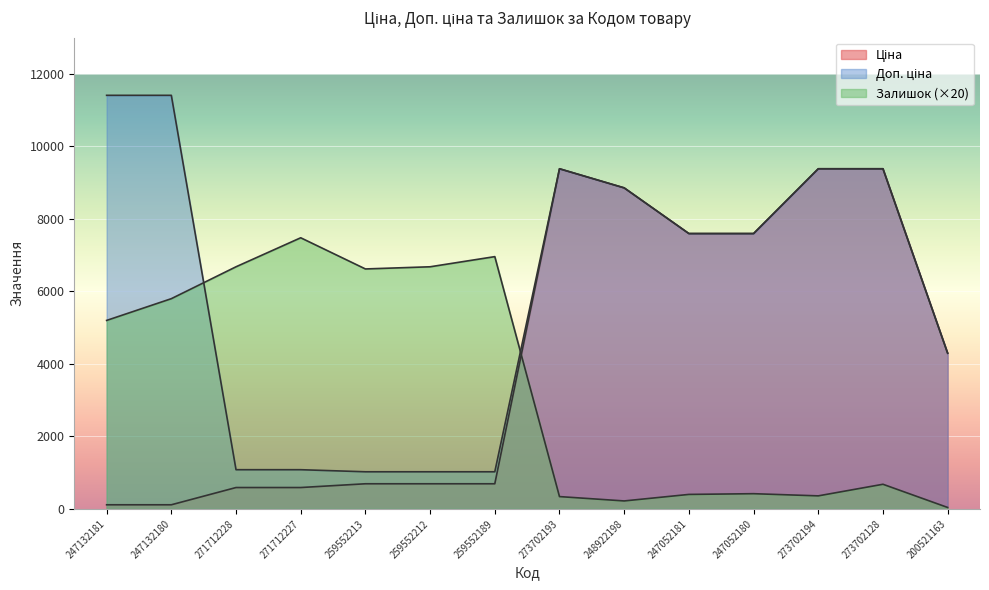

Which series has the largest total across all categories?

Доп. ціна